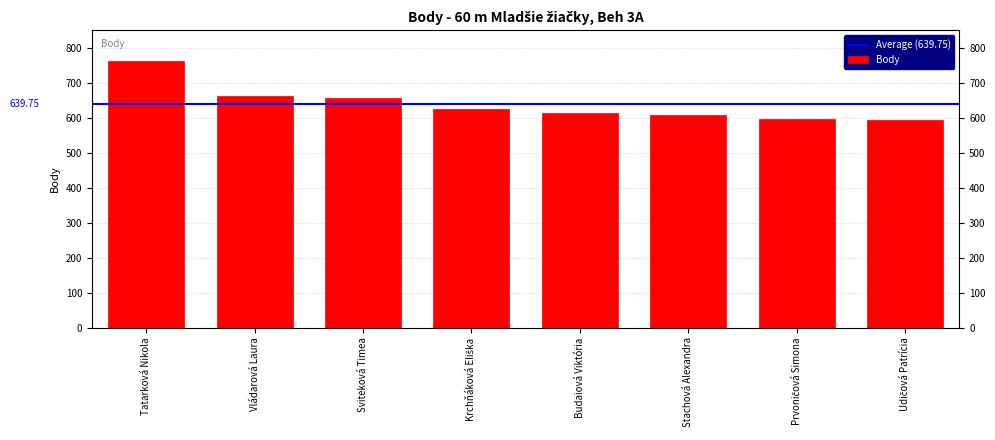

What is the sum of all values?

5118